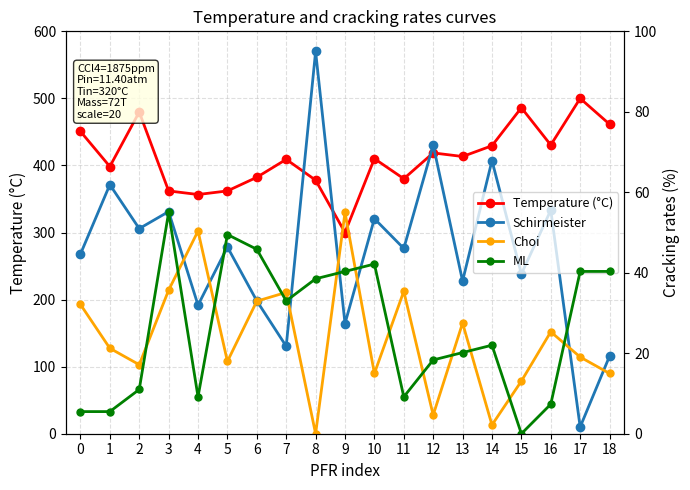

Reading left to right, list all the values displayed in this chart.

Temperature (°C): 450.8	398.4	479.7	362.0	356.7	362.0	382.4	409.1	378.1	300.0	410.2	380.2	418.7	413.4	429.4	486.1	430.5	500.0	461.5
Schirmeister: 267.8	371.4	305.8	331.2	191.7	278.4	198.1	130.5	570.0	164.3	320.6	276.3	430.5	227.7	407.3	238.2	333.3	10.0	115.7
Choi: 32.1	21.2	17.2	35.7	50.4	18.0	32.9	35.1	0.0	55.0	15.0	35.4	4.6	27.5	2.2	13.1	25.3	19.1	15.0
ML: 5.5	5.5	11.0	55.0	9.2	49.5	45.8	33.0	38.5	40.3	42.2	9.2	18.3	20.2	22.0	0.0	7.3	40.3	40.3